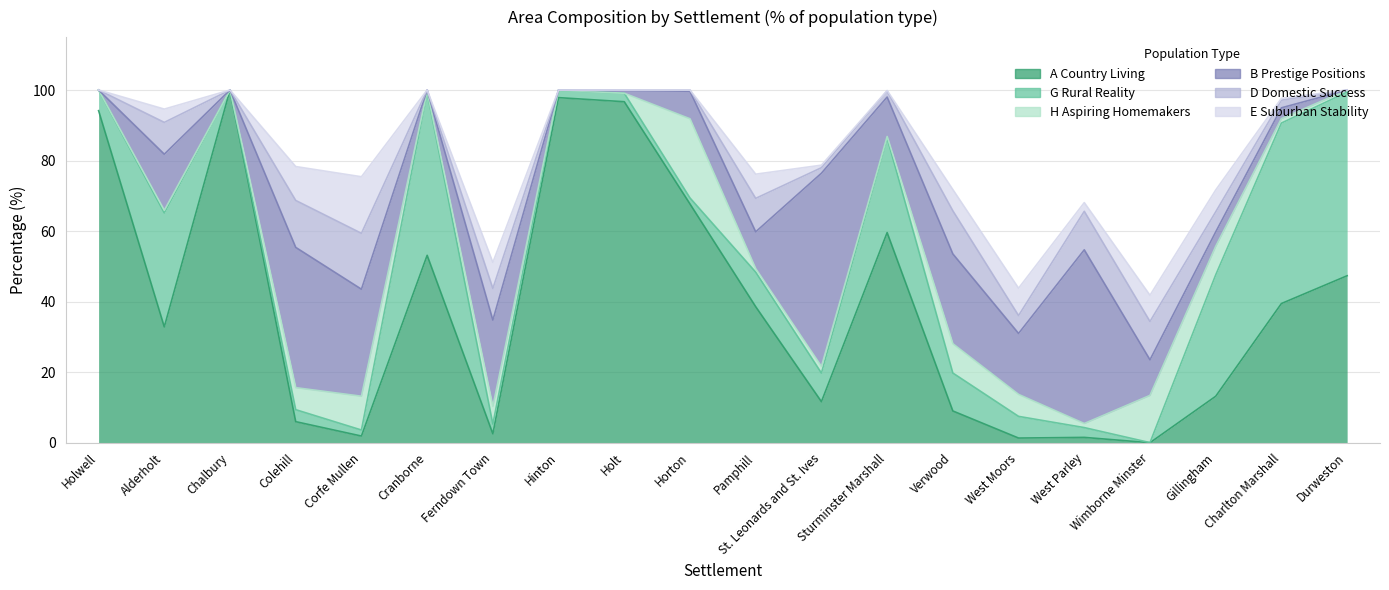

How many interior local peaks does the E Suburban Stability series have?

6